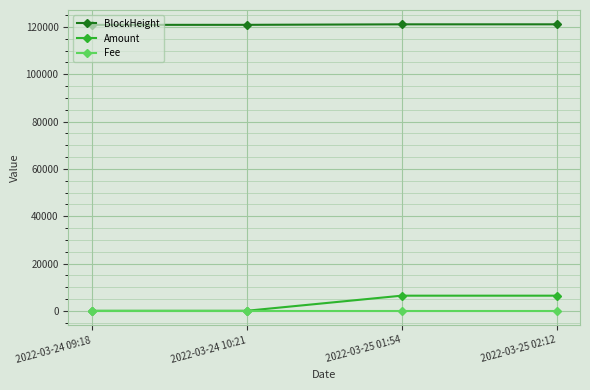

True or false: Fee has a value of 0.0 at 2022-03-24 09:18.

True